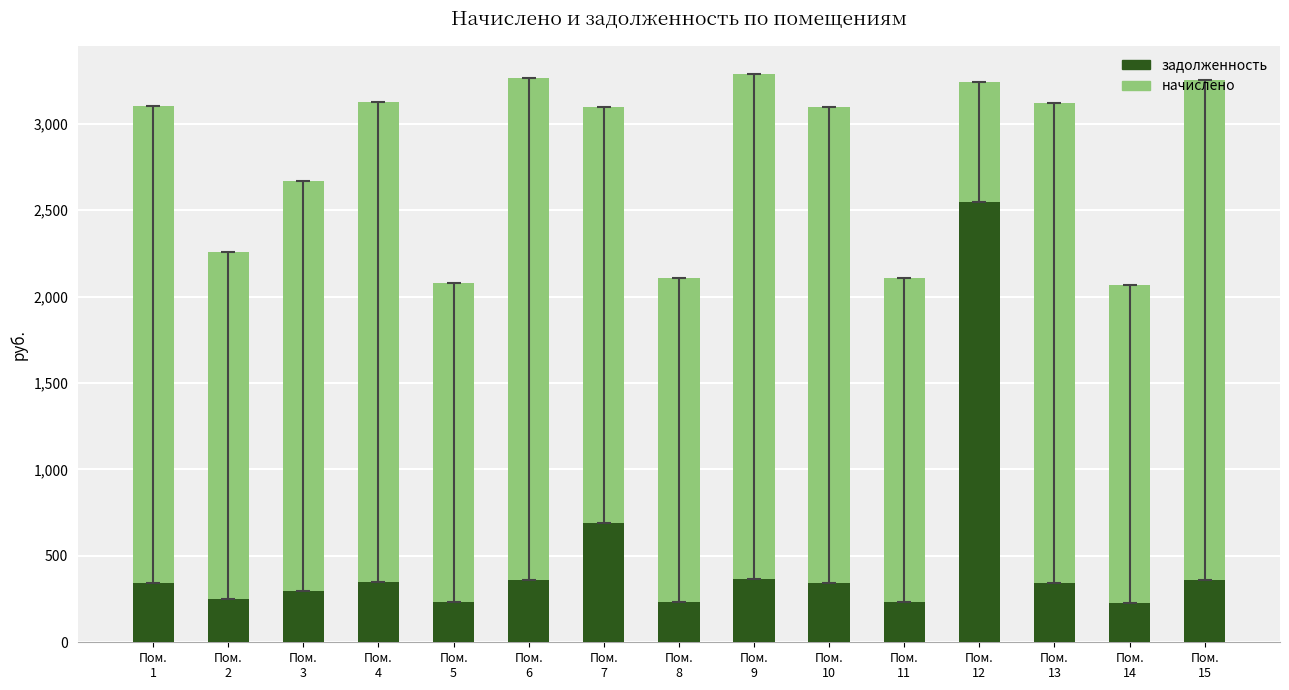

The value of задолженность at Пом.
8 is 74.1. True or false?

False